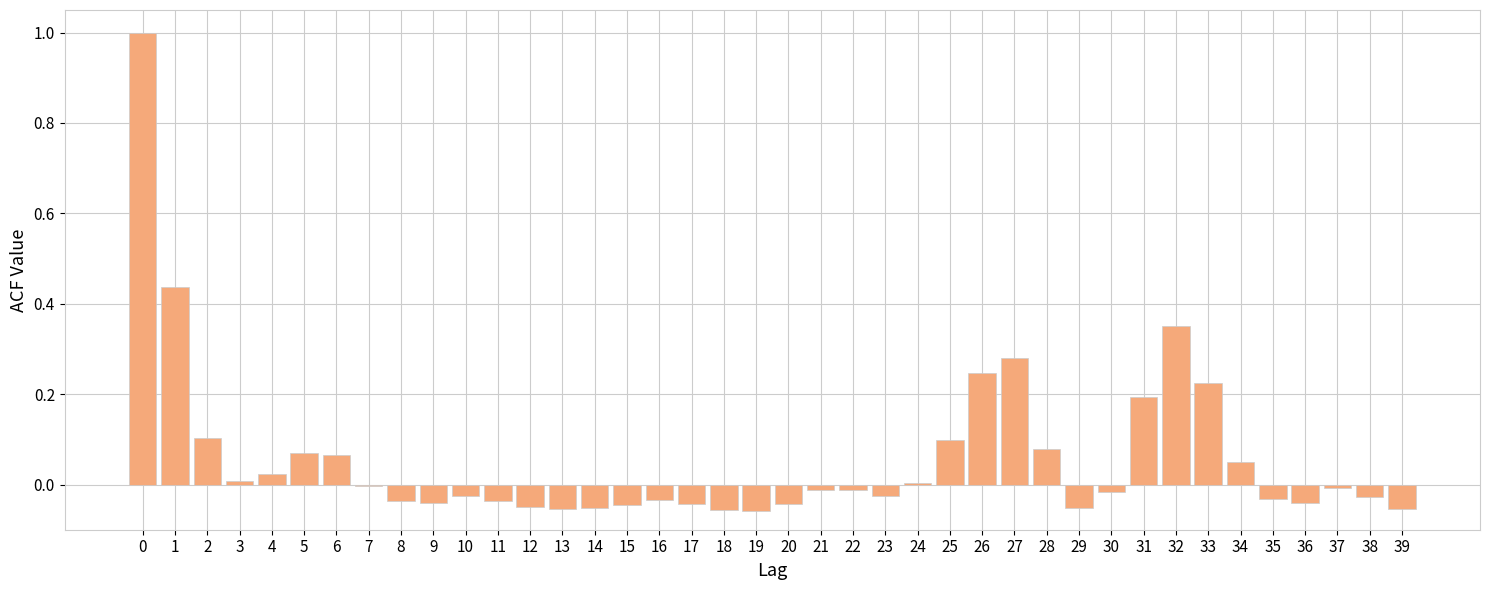

What is the maximum value shown in the chart?

1.0